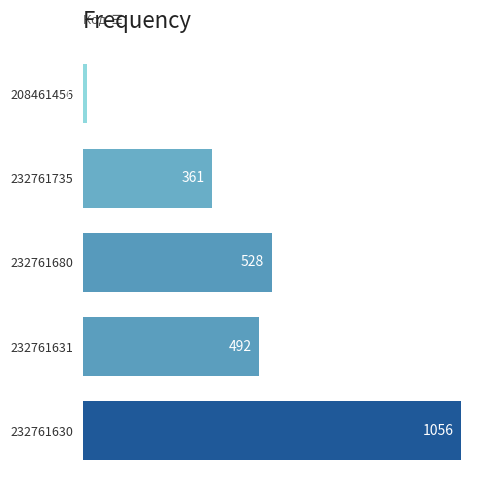

Approximately how many times larger is the value at 232761630 compared to 208461456?

96.0